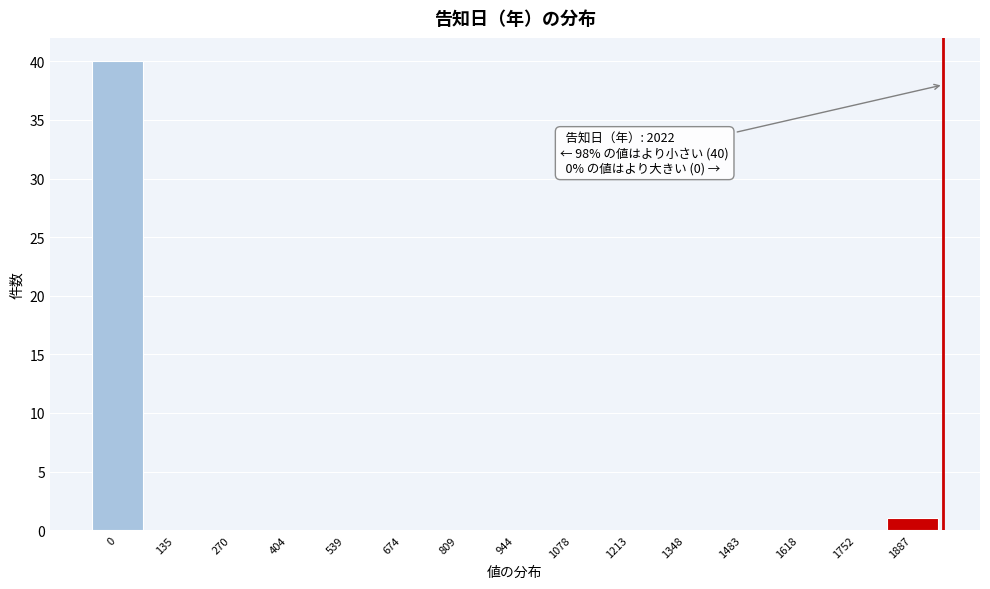

Reading left to right, transcribe all the data shown in this chart.

0=40	135=0	270=0	404=0	539=0	674=0	809=0	944=0	1078=0	1213=0	1348=0	1483=0	1618=0	1752=0	1887=1